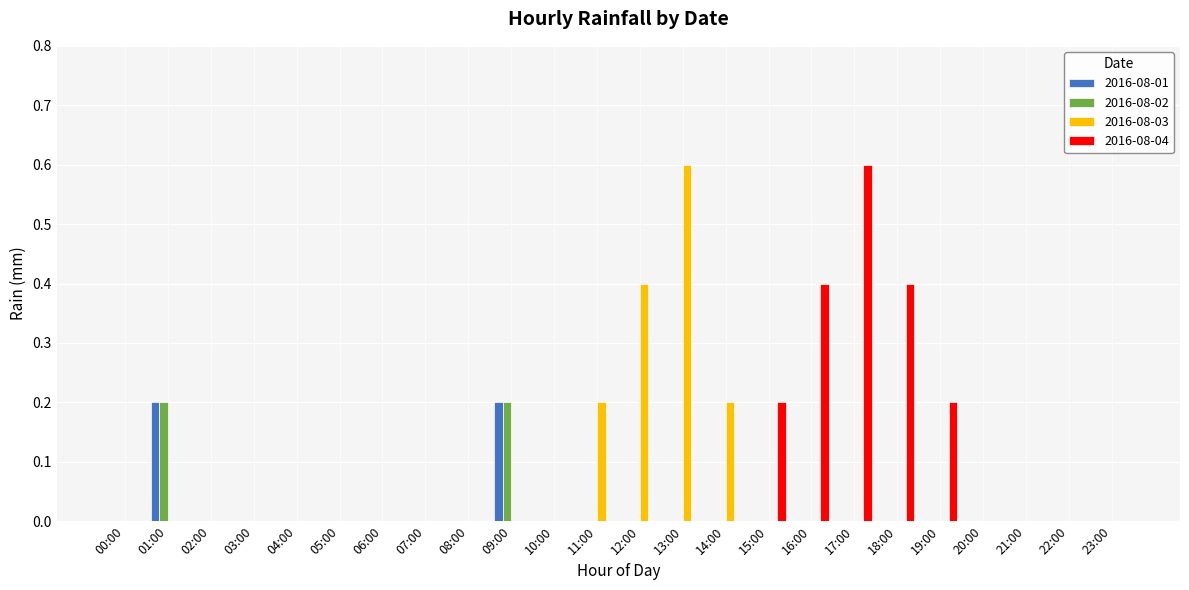

What is the sum of the 2016-08-03 values at 15:00 and 11:00?

0.2